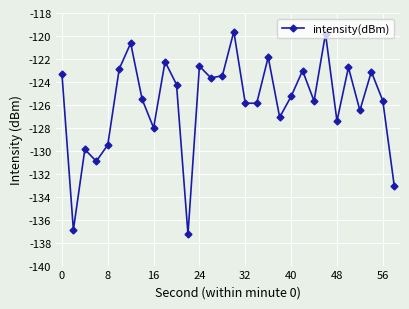

What is the sum of all values?

-3773.4